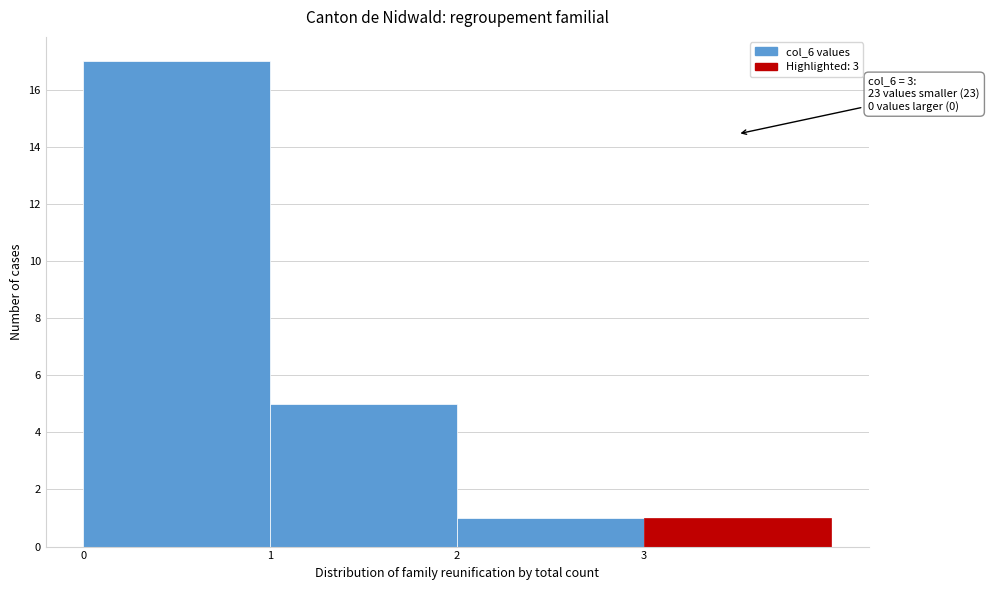

Which range on the x-axis has the tallest bar?

0 to 1